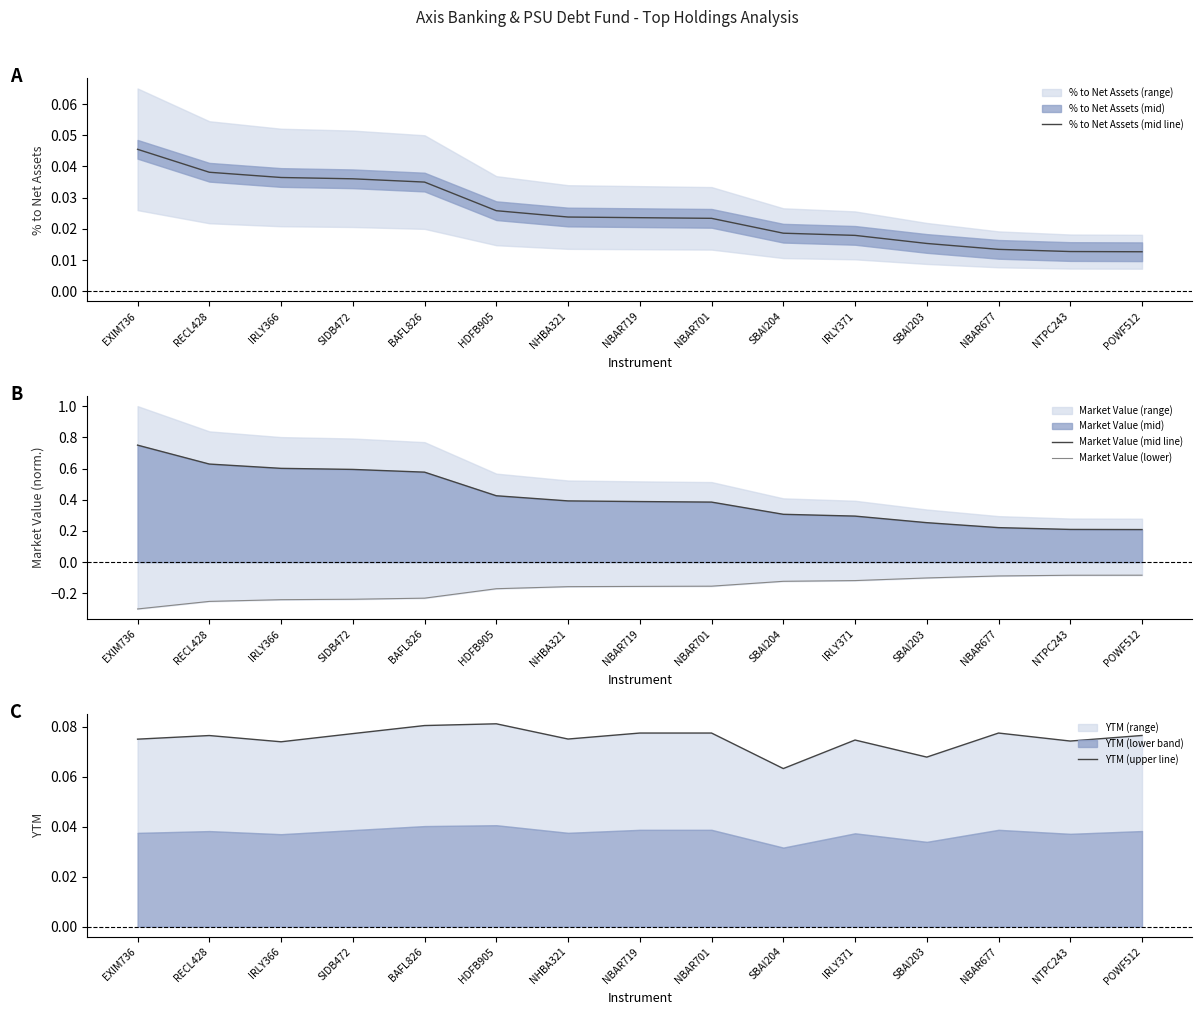

What is the smallest value displayed?

-0.3